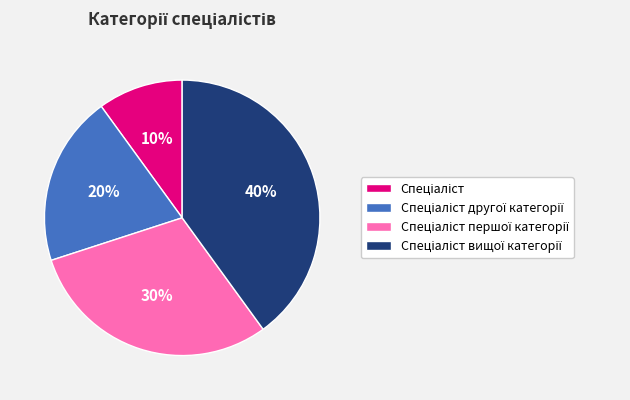

To the nearest percent, what is the average slice percentage?

25%